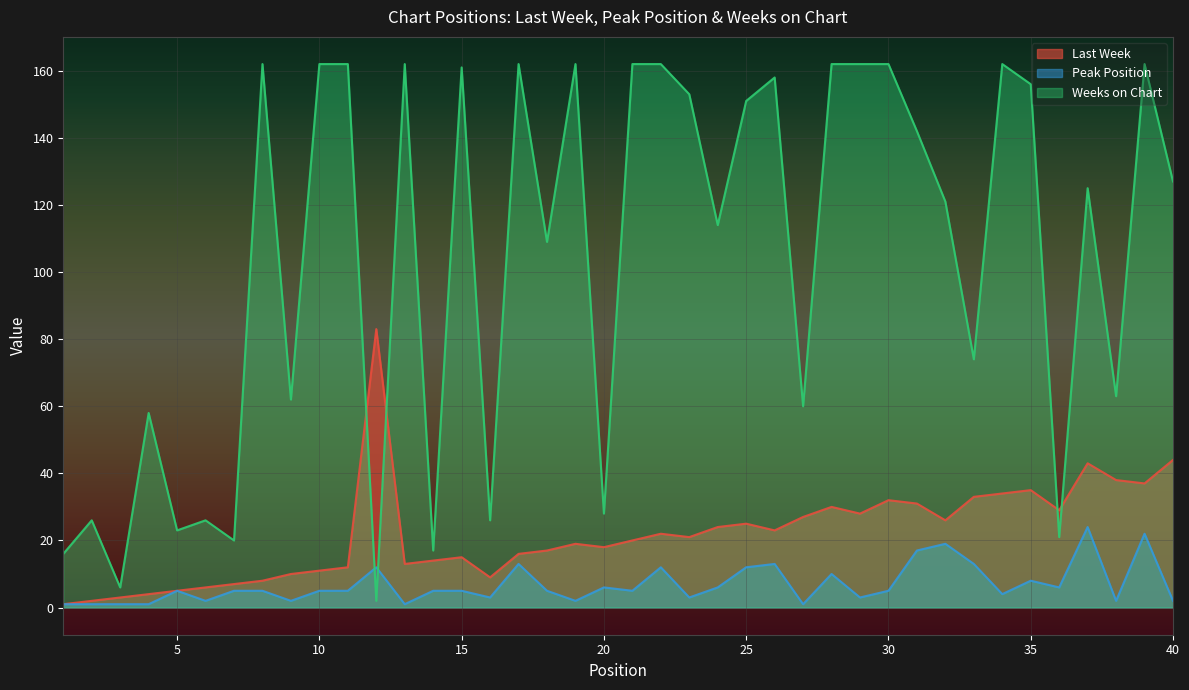

At how many categories does at least one series exceed 93?

24